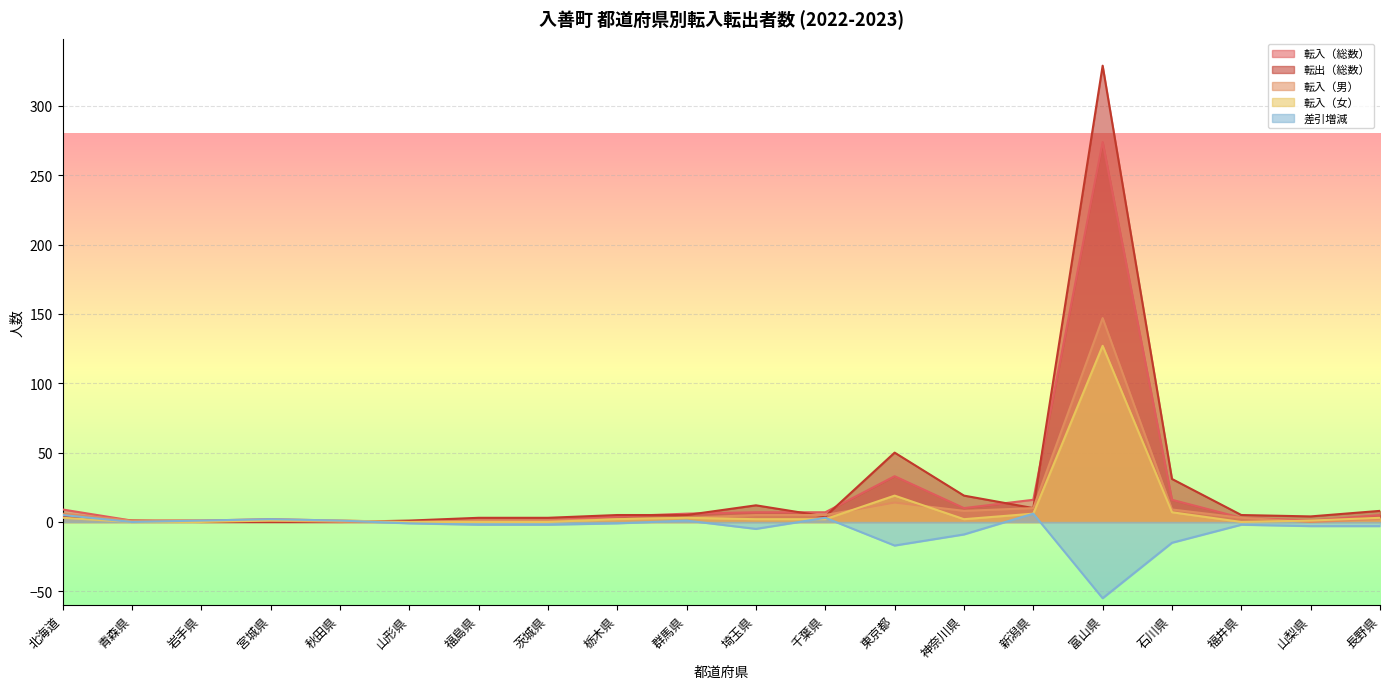

Which series changed the most between 北海道 and 岩手県?

転入（総数）